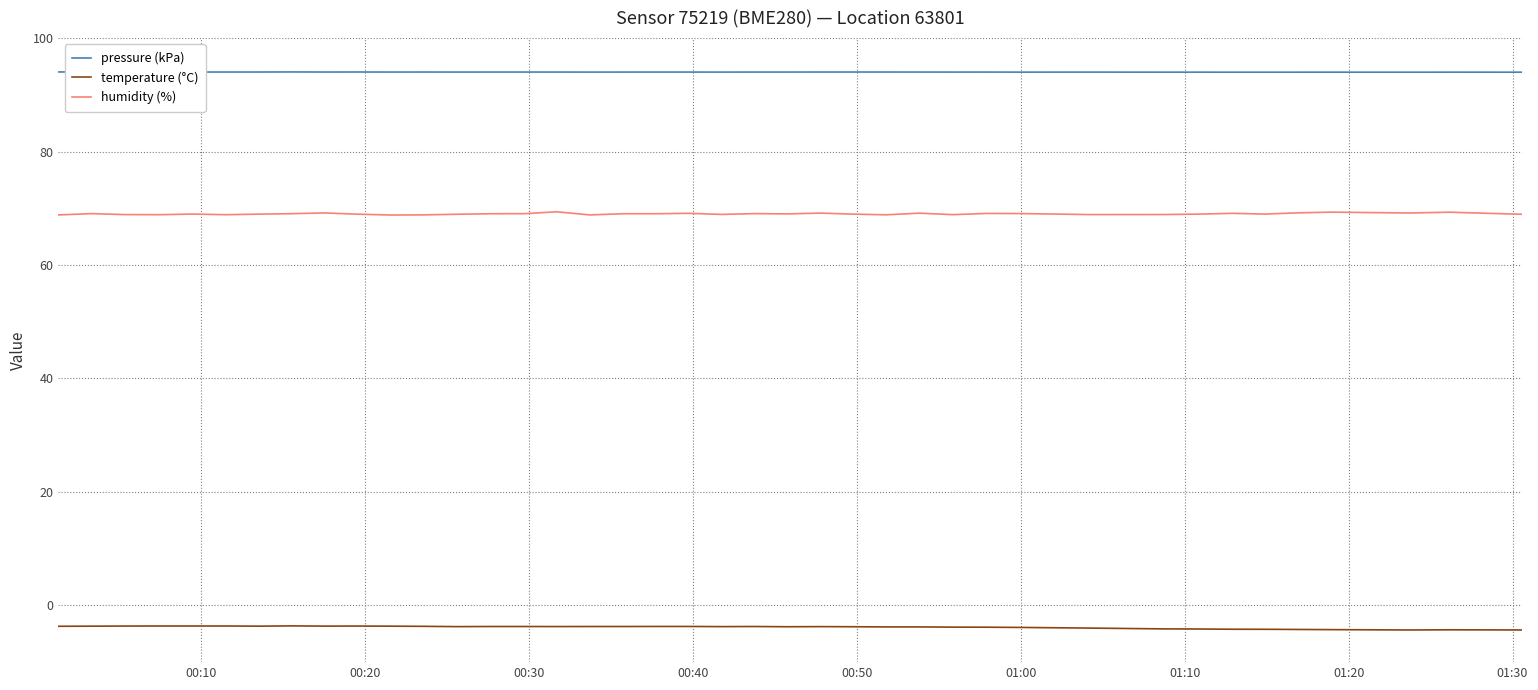

What is the minimum value shown in the chart?

-4.3